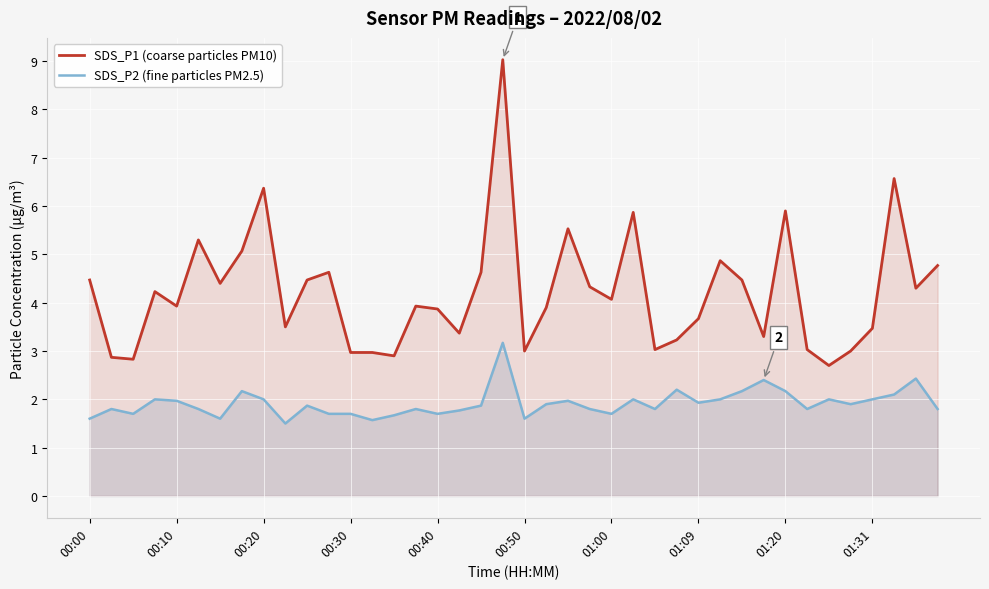

What is the smallest value displayed?

1.5